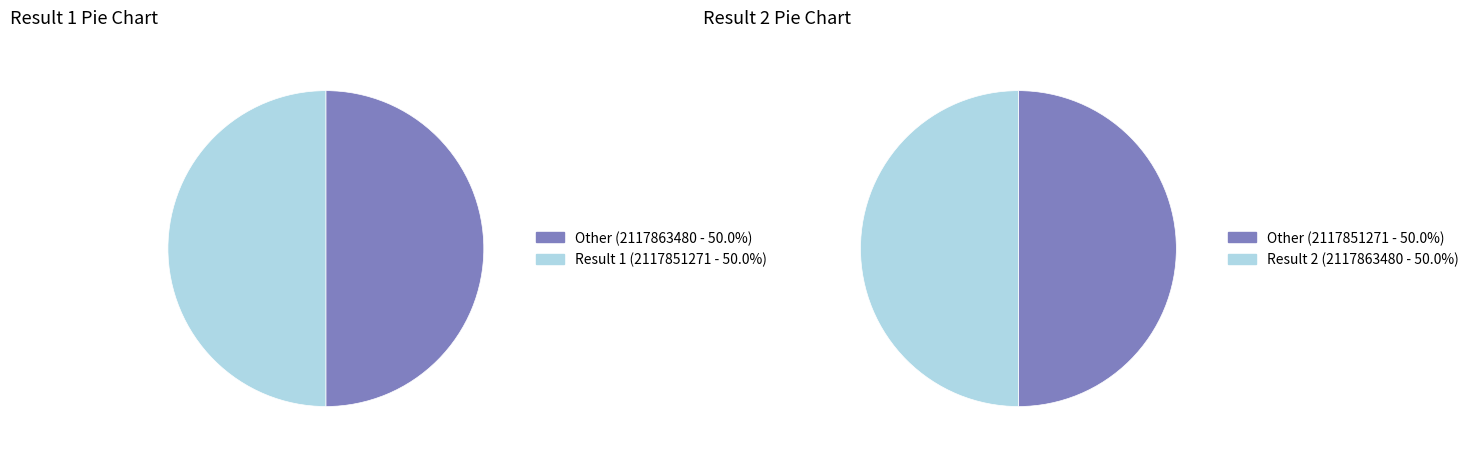

What is the smallest slice in the pie chart?

1